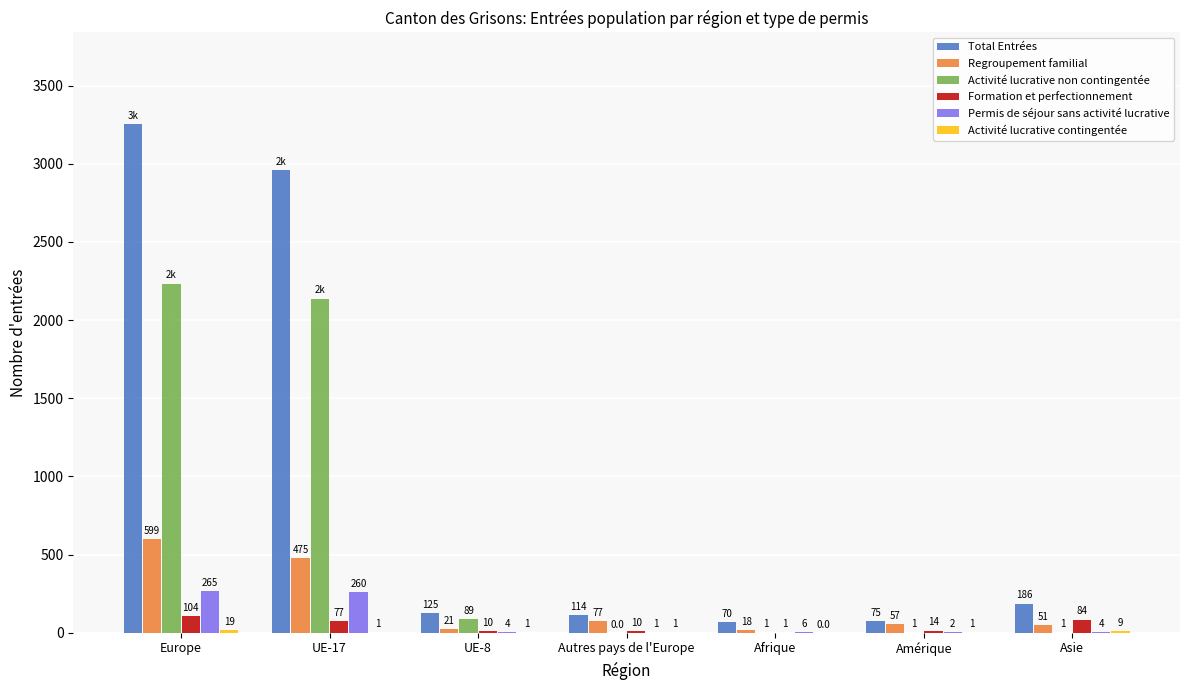

What is the total value across all series at UE-8?

250